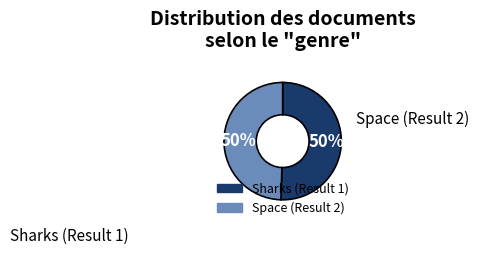

Approximately how many times larger is the value at Space (Result 2) compared to Sharks (Result 1)?

1.0